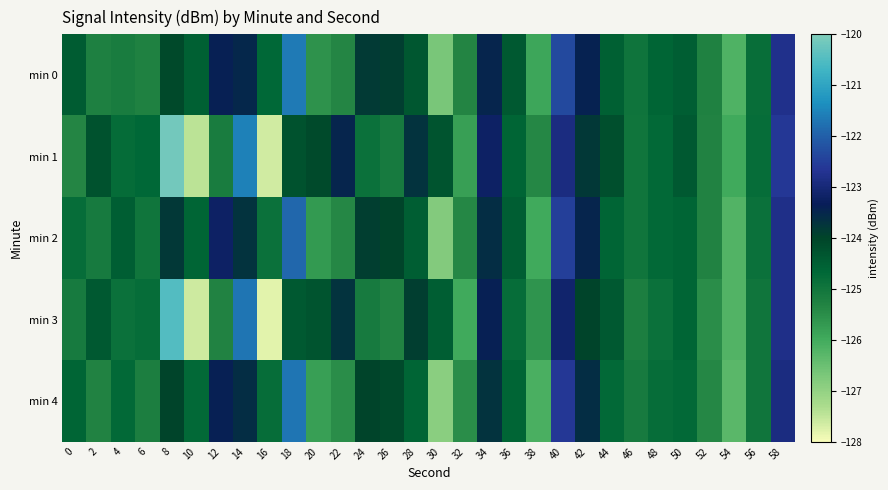

Reading left to right, list all the values displayed in this chart.

min 0: 0=-124.5	2=-125.2	4=-125.1	6=-125.3	8=-124.1	10=-124.5	12=-123.4	14=-123.5	16=-124.7	18=-121.6	20=-125.6	22=-125.4	24=-123.8	26=-123.9	28=-124.4	30=-126.7	32=-125.3	34=-123.5	36=-124.4	38=-125.9	40=-122.3	42=-123.4	44=-124.5	46=-125.0	48=-124.6	50=-124.5	52=-125.3	54=-126.2	56=-124.8	58=-122.8
min 1: 0=-125.4	2=-124.3	4=-124.8	6=-124.7	8=-120.1	10=-127.5	12=-125.1	14=-121.5	16=-127.6	18=-124.3	20=-124.1	22=-123.5	24=-124.9	26=-125.1	28=-123.7	30=-124.3	32=-125.8	34=-123.2	36=-124.6	38=-125.4	40=-122.9	42=-123.8	44=-124.2	46=-125.0	48=-124.7	50=-124.4	52=-125.3	54=-126.0	56=-124.8	58=-122.6
min 2: 0=-124.8	2=-125.1	4=-124.5	6=-125.0	8=-123.8	10=-124.6	12=-123.2	14=-123.7	16=-124.9	18=-121.9	20=-125.7	22=-125.4	24=-123.9	26=-124.0	28=-124.5	30=-126.8	32=-125.4	34=-123.6	36=-124.5	38=-126.0	40=-122.5	42=-123.5	44=-124.6	46=-125.0	48=-124.7	50=-124.6	52=-125.3	54=-126.2	56=-124.9	58=-122.8
min 3: 0=-125.1	2=-124.4	4=-124.9	6=-124.8	8=-120.5	10=-127.6	12=-125.3	14=-121.7	16=-127.8	18=-124.4	20=-124.3	22=-123.7	24=-125.1	26=-125.3	28=-123.9	30=-124.5	32=-126.0	34=-123.4	36=-124.8	38=-125.6	40=-123.1	42=-124.0	44=-124.4	46=-125.2	48=-124.9	50=-124.6	52=-125.5	54=-126.2	56=-125.0	58=-122.8
min 4: 0=-124.6	2=-125.3	4=-124.7	6=-125.2	8=-124.0	10=-124.7	12=-123.4	14=-123.6	16=-124.8	18=-121.7	20=-125.8	22=-125.5	24=-124.0	26=-124.1	28=-124.6	30=-126.9	32=-125.5	34=-123.7	36=-124.6	38=-126.1	40=-122.6	42=-123.6	44=-124.7	46=-125.1	48=-124.8	50=-124.7	52=-125.4	54=-126.3	56=-125.0	58=-122.9